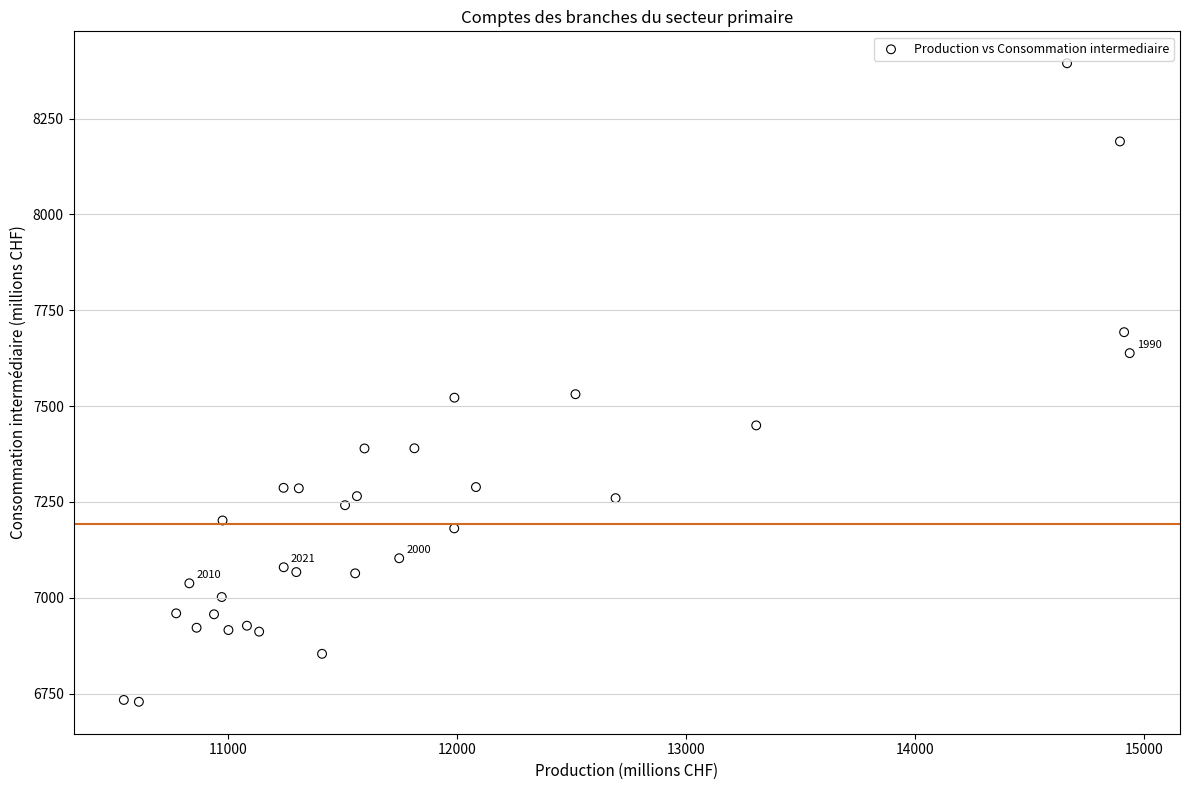

What is the range of X values (max minus min)?

4392.5